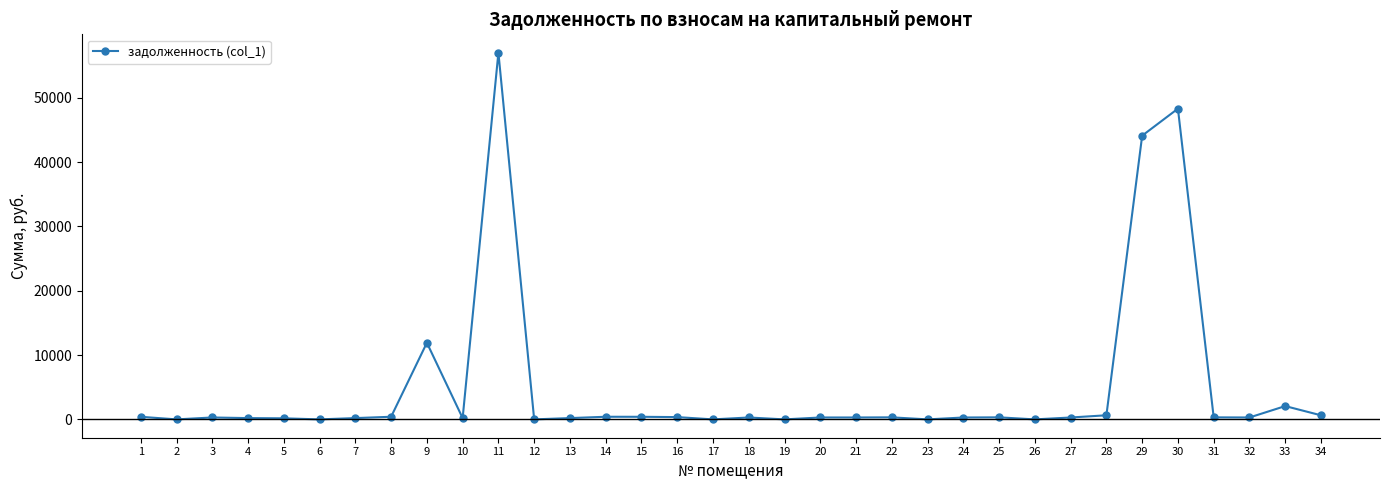

True or false: the data shows 26946.2 at 30.

False